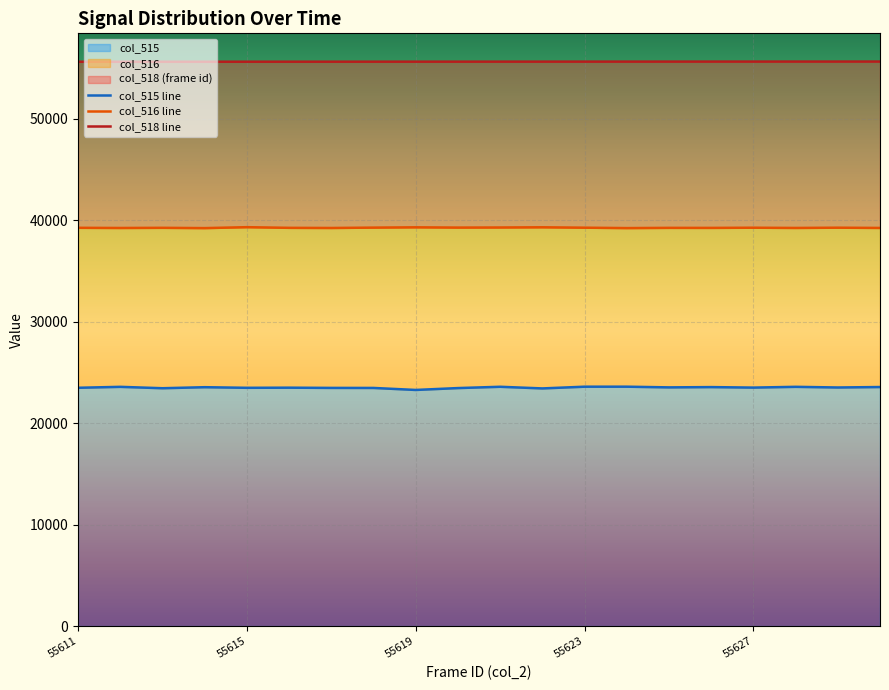

True or false: col_515 and col_516 cross at least once.

False